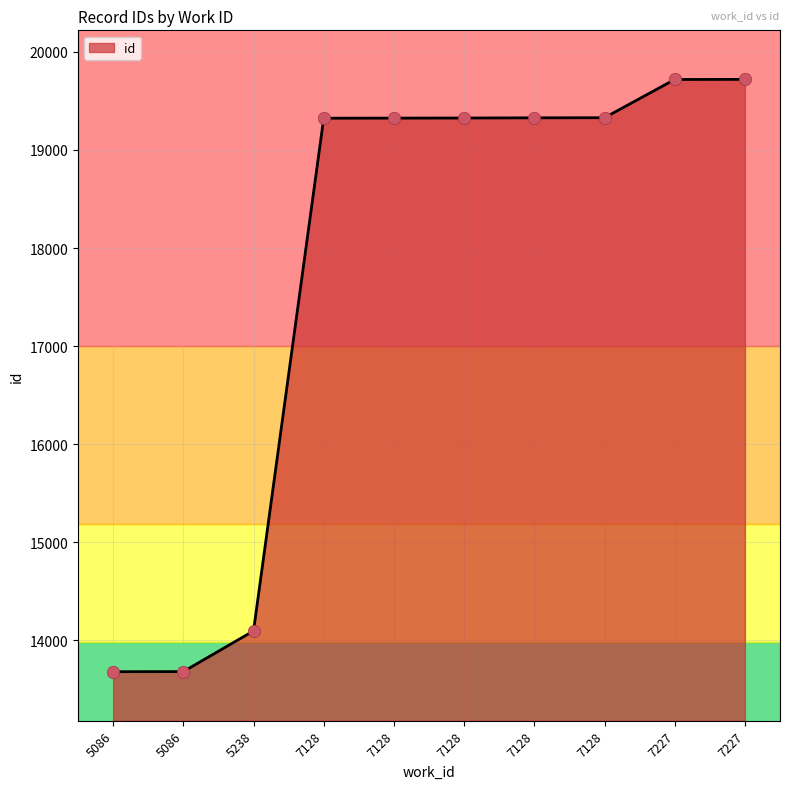

Is this an area chart (filled region under the line)?

Yes